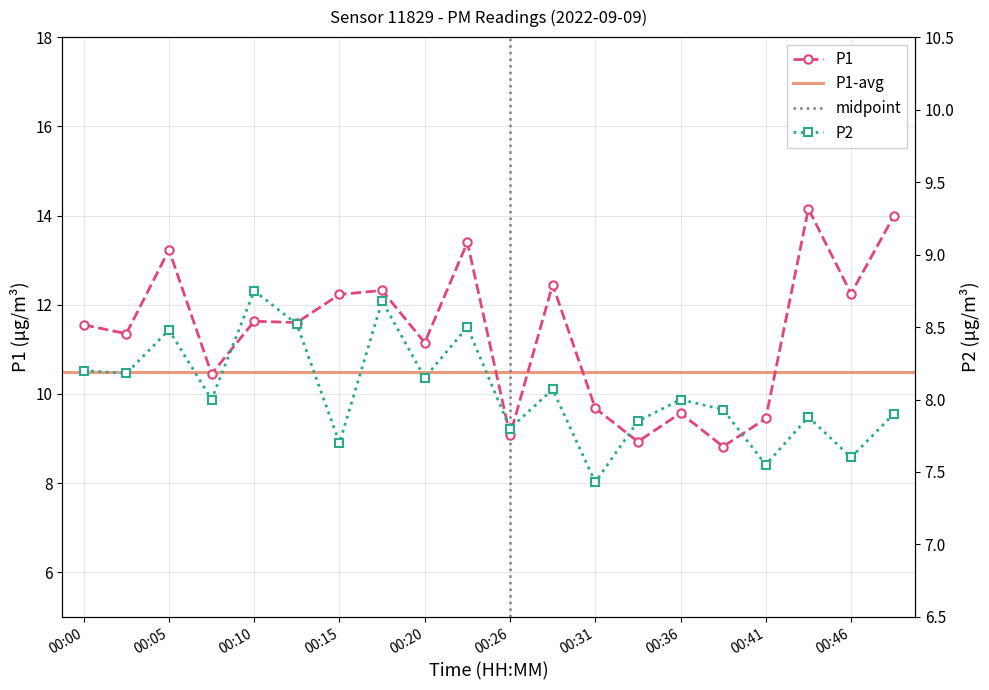

True or false: P1 and P2 intersect in this chart.

False